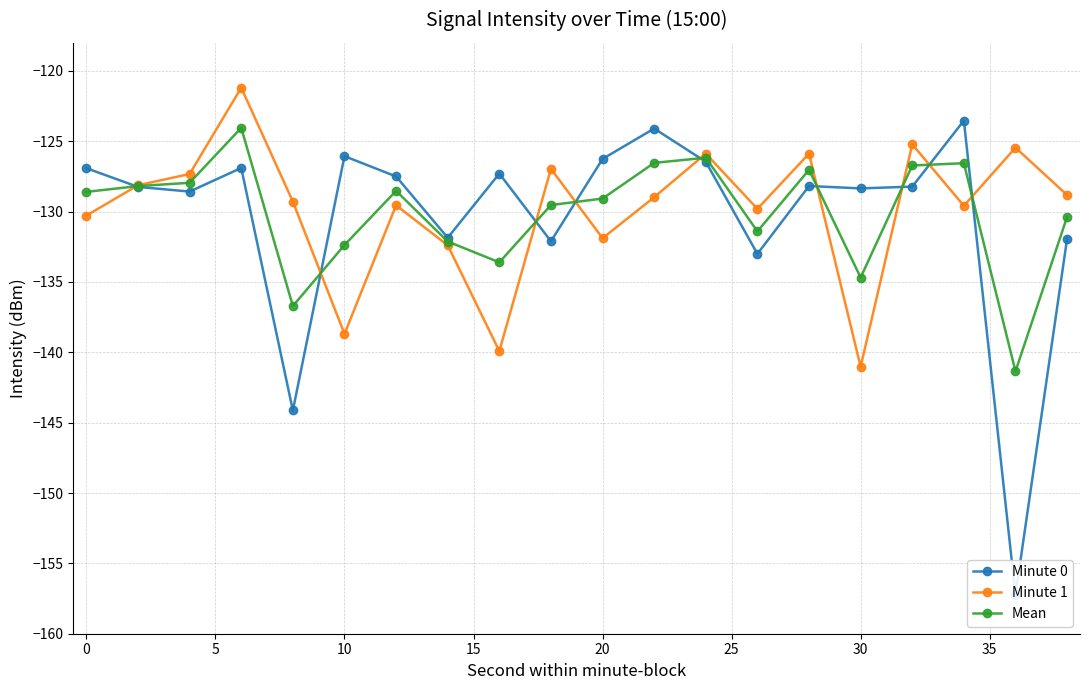

At which category does Minute 1 reach its first local valley?

10